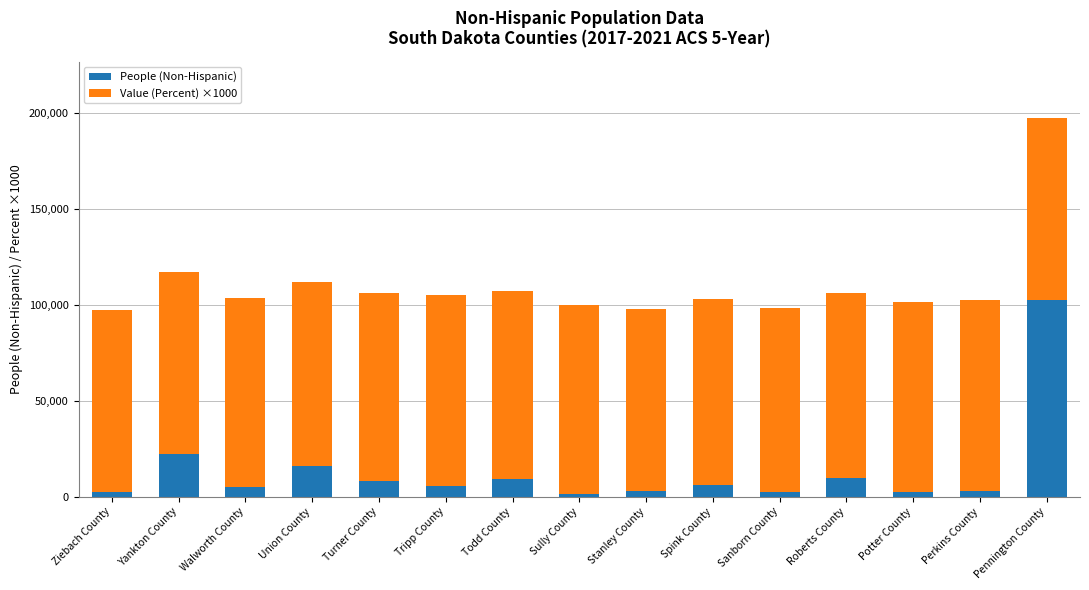

What is the highest value of the People (Non-Hispanic) series?

102620